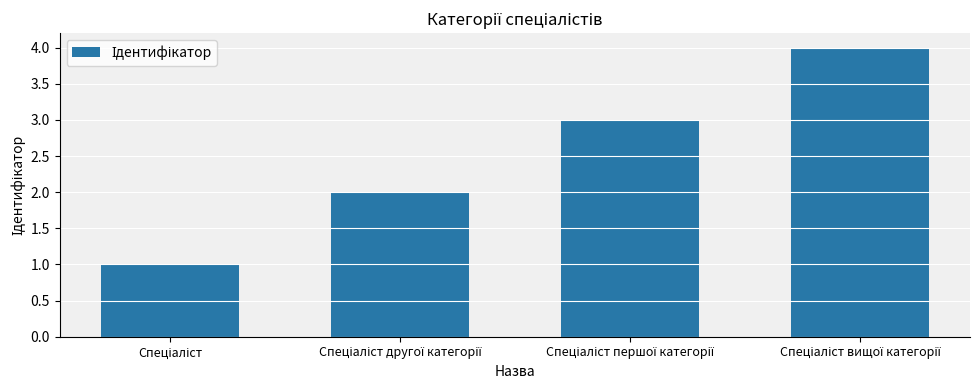

What is the difference between the maximum and minimum values?

3